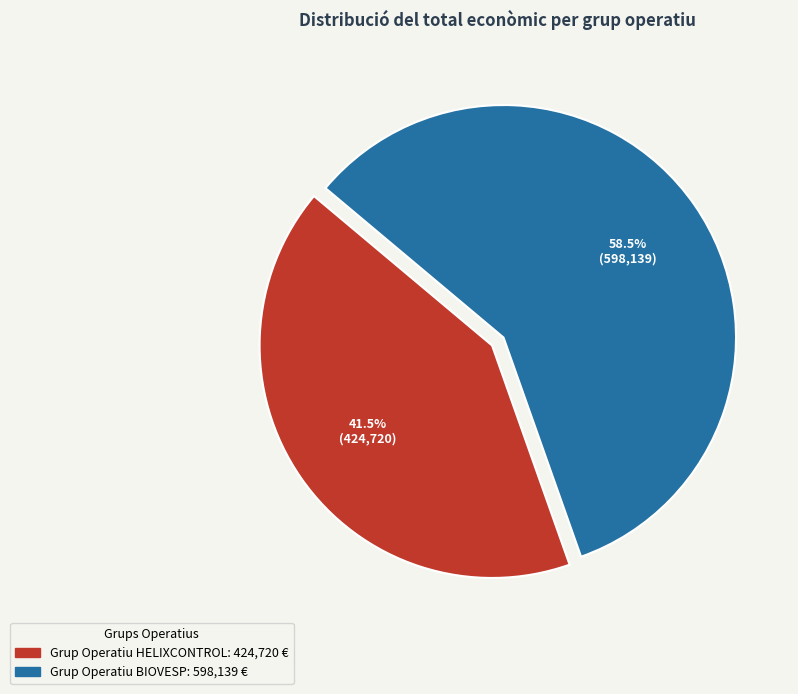

To the nearest percent, what is the combined percentage of Grup Operatiu HELIXCONTROL and Grup Operatiu BIOVESP?

100%